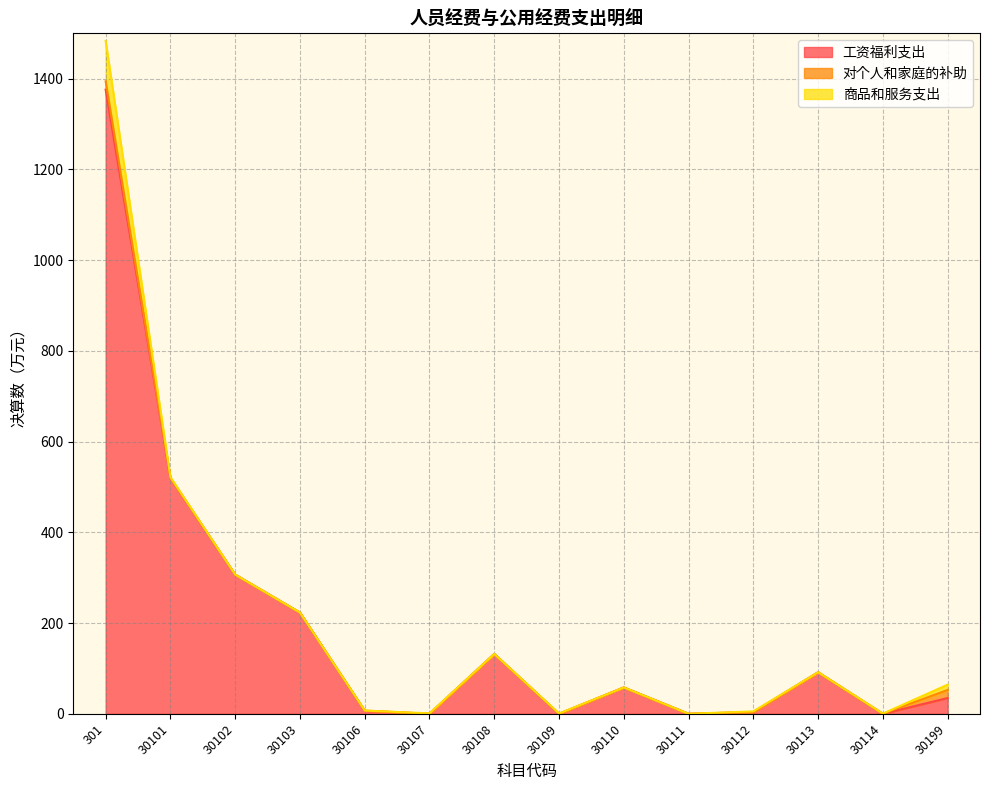

True or false: 工资福利支出 and 对个人和家庭的补助 intersect in this chart.

False